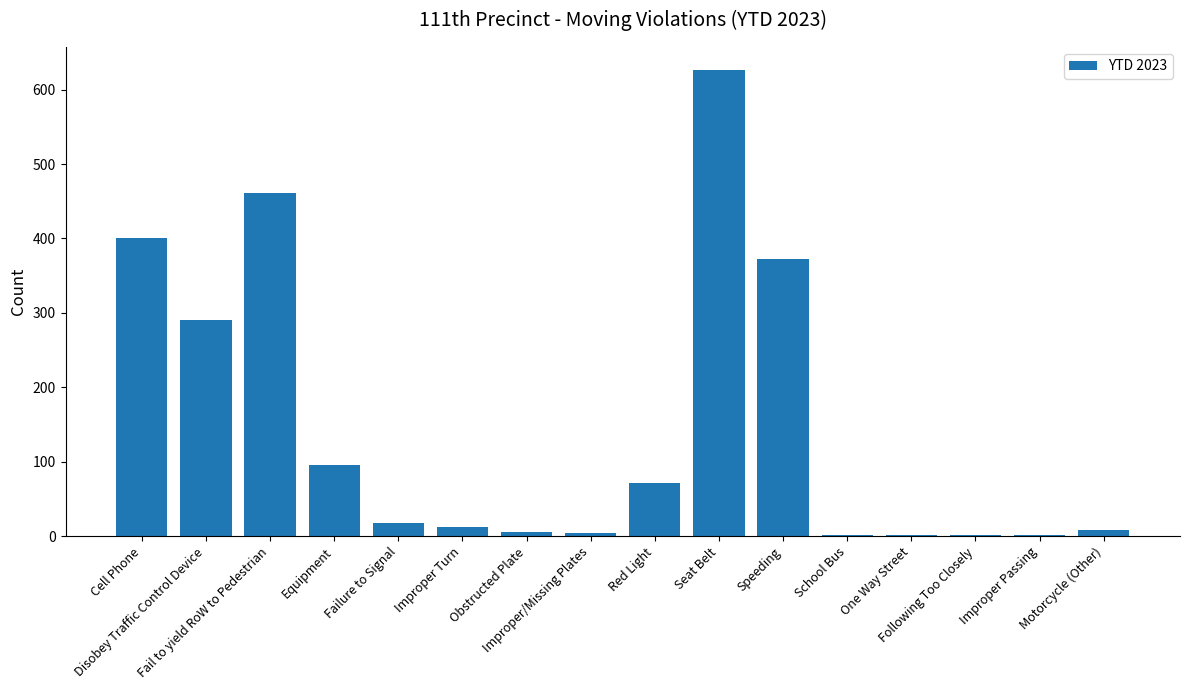

At which label is the value closest to 313?

Disobey Traffic Control Device